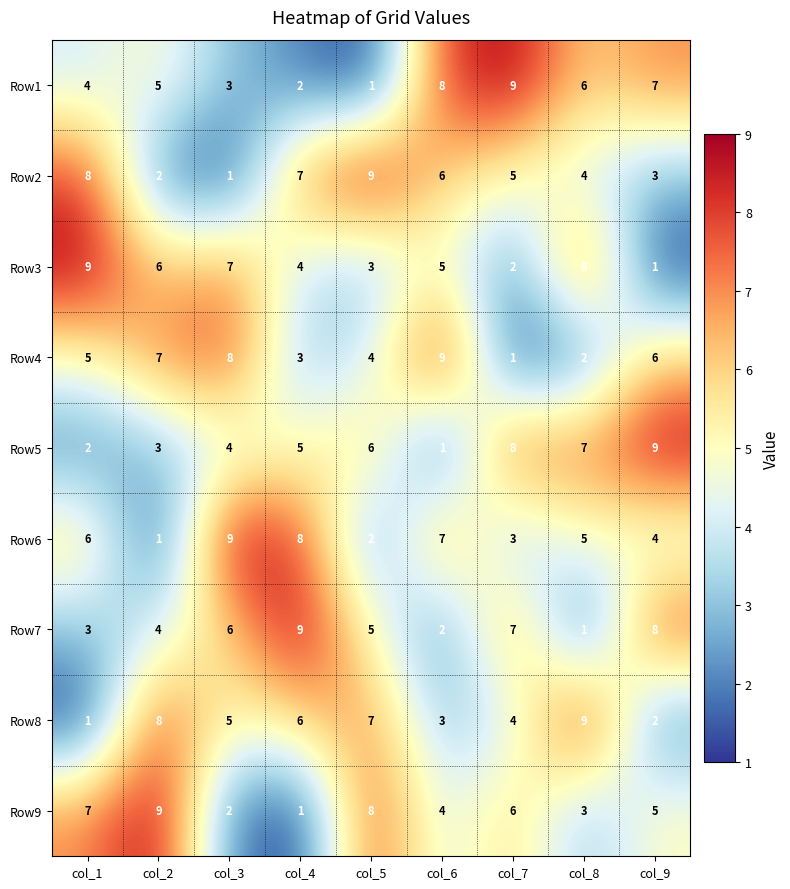

True or false: Row2 has a value of 7 at col_4.

True